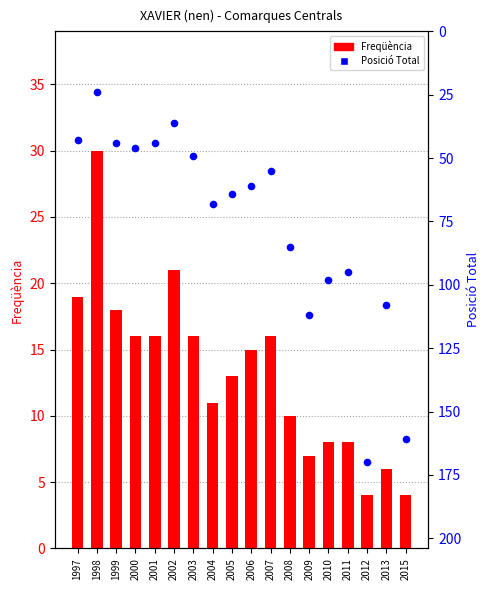

Which series has the largest total across all categories?

Posició Total